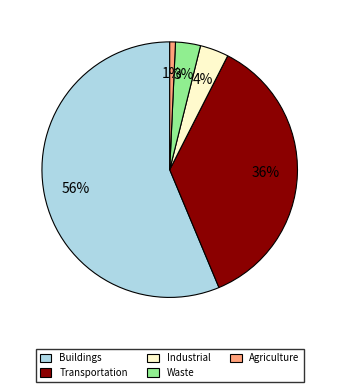

Does Waste account for over 50% of the chart?

No